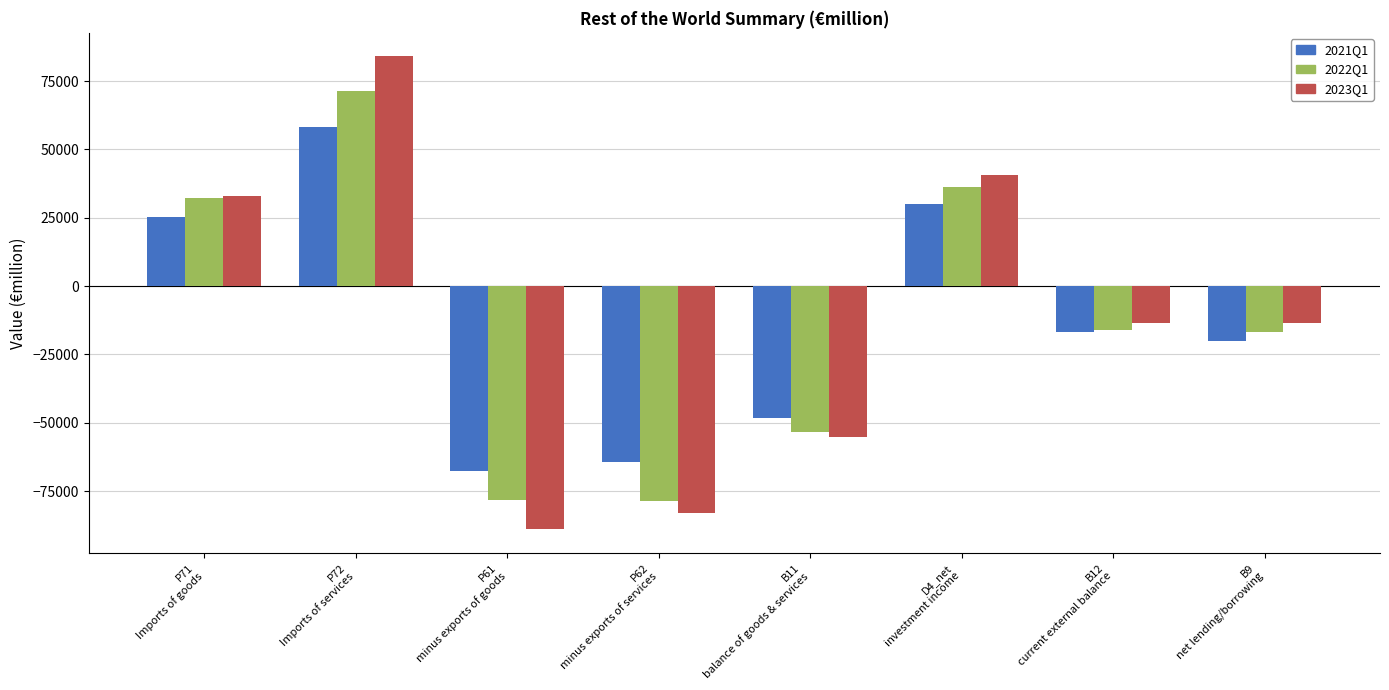

What position from the left is P62
minus exports of services?

4